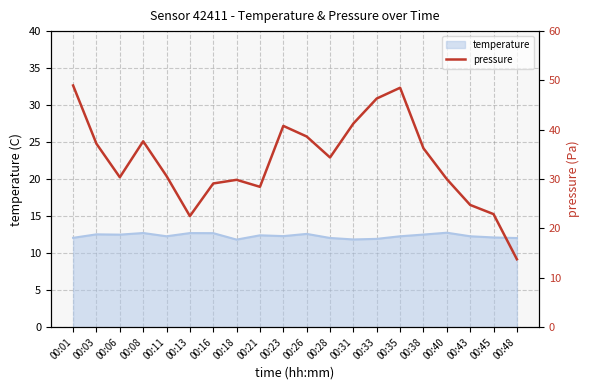

What is the maximum value for temperature?

12.8